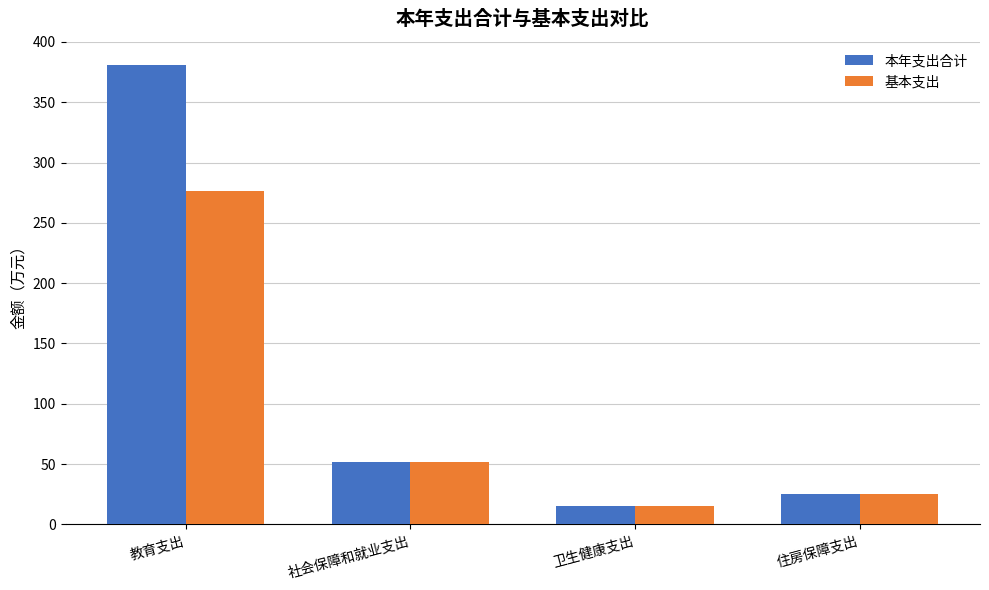

At which label does 本年支出合计 reach its minimum?

卫生健康支出